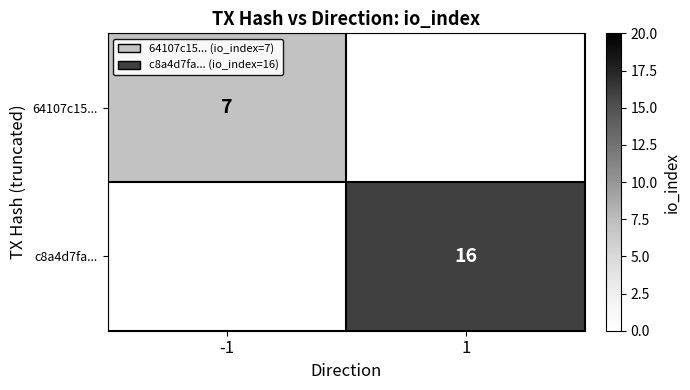

At how many categories does at least one series exceed 6?

2